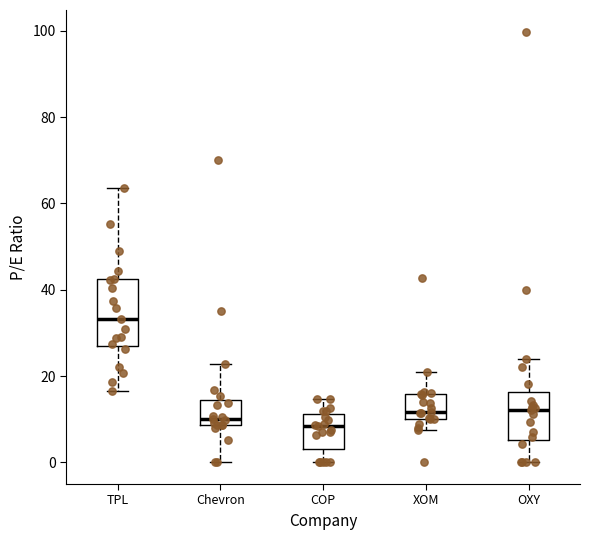

Reading left to right, transcribe this box plot: for each box, give where its median line is, the range the box spans, and where its two whiskers end, as read against the y-axis. The values are not printed on the chart, so give them approximately, as read against the axis.

TPL: median 34, box 26 to 42, whiskers 16 to 64
Chevron: median 10, box 8 to 14, whiskers 0 to 22
COP: median 8, box 4 to 12, whiskers 0 to 14
XOM: median 12, box 10 to 16, whiskers 8 to 20
OXY: median 12, box 6 to 16, whiskers 0 to 24